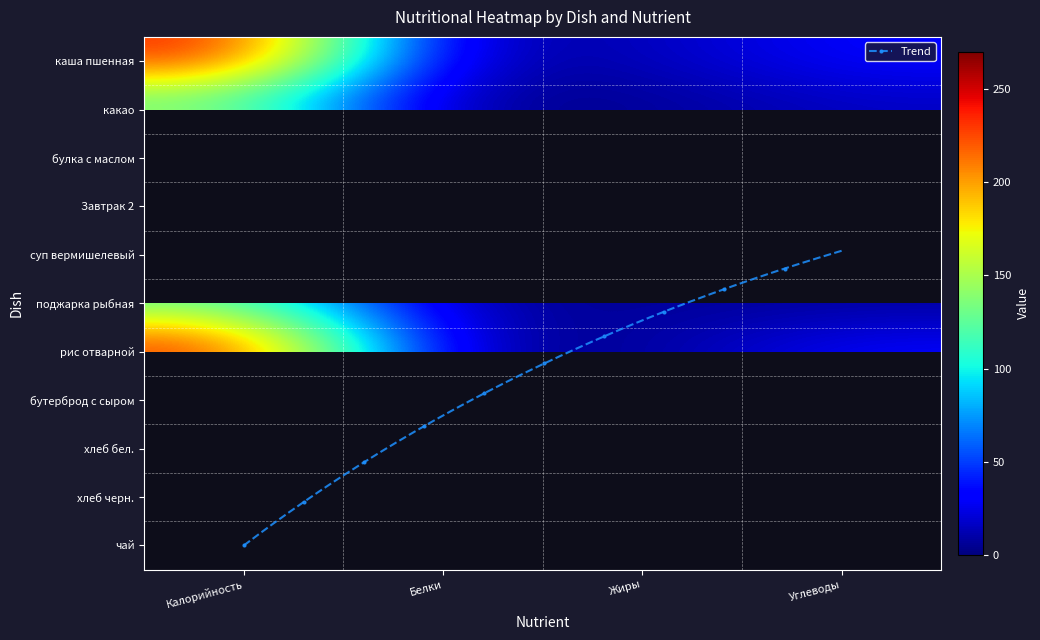

At which label is Белки closest to 4?

булка с маслом